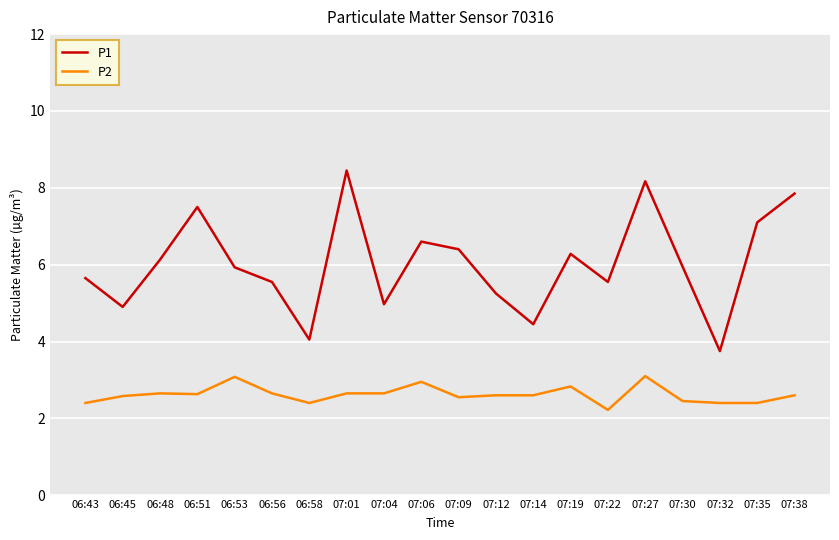

Which series has the largest range (max minus min)?

P1